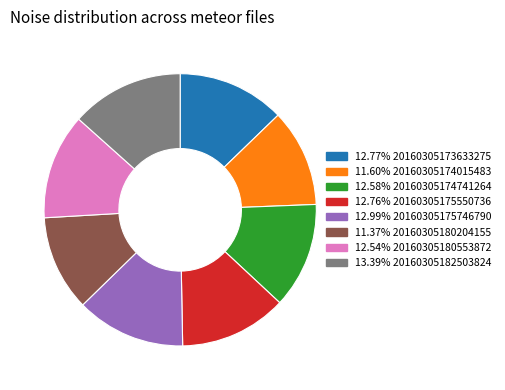

Do 12.99% 20160305175746790 and 12.54% 20160305180553872 together represent more than half of the pie?

No